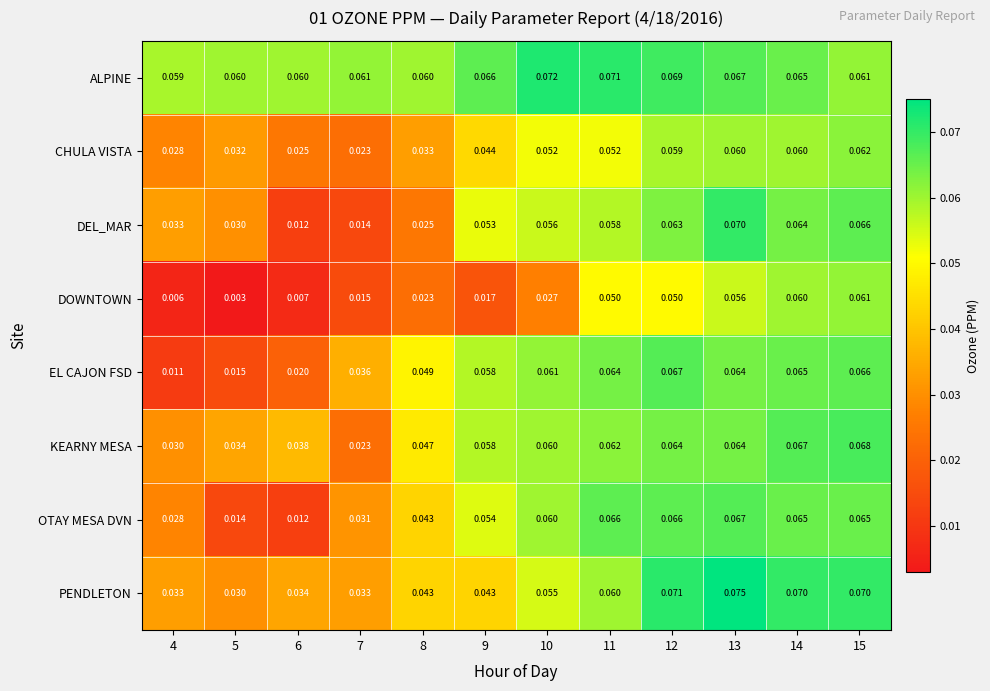

At how many categories does at least one series exceed 0?

12